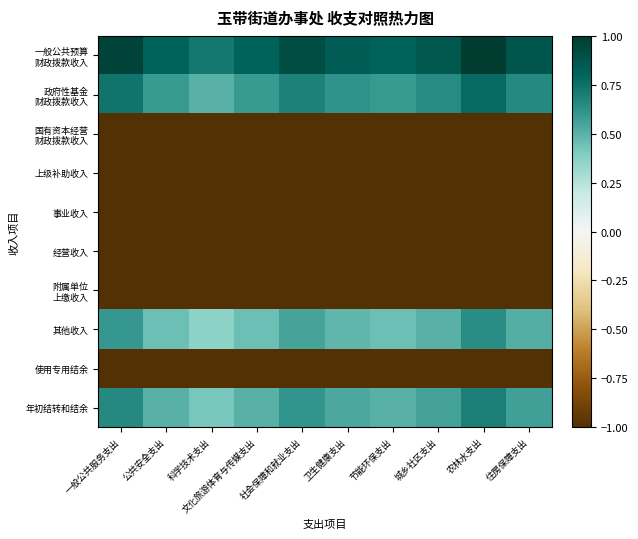

At 城乡社区支出, list the series in order from smallest to largest.

国有资本经营 财政拨款收入, 上级补助收入, 事业收入, 经营收入, 附属单位 上缴收入, 使用专用结余, 其他收入, 年初结转和结余, 政府性基金 财政拨款收入, 一般公共预算 财政拨款收入